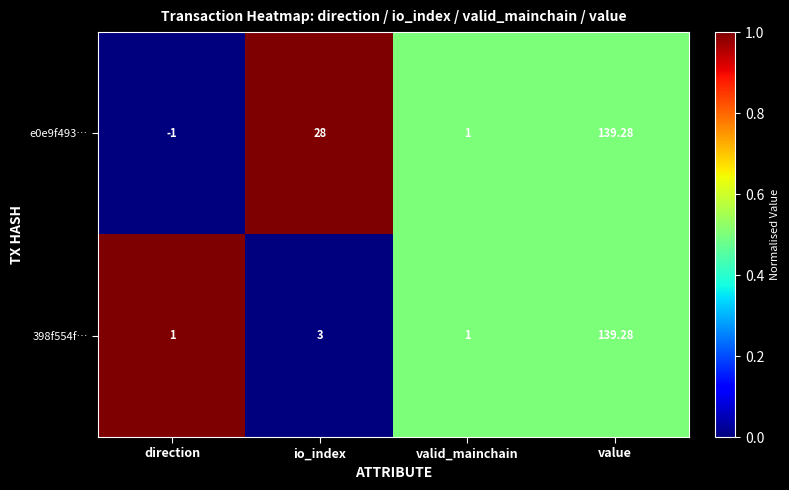

Which category has the highest value in the 398f554f… series?

value